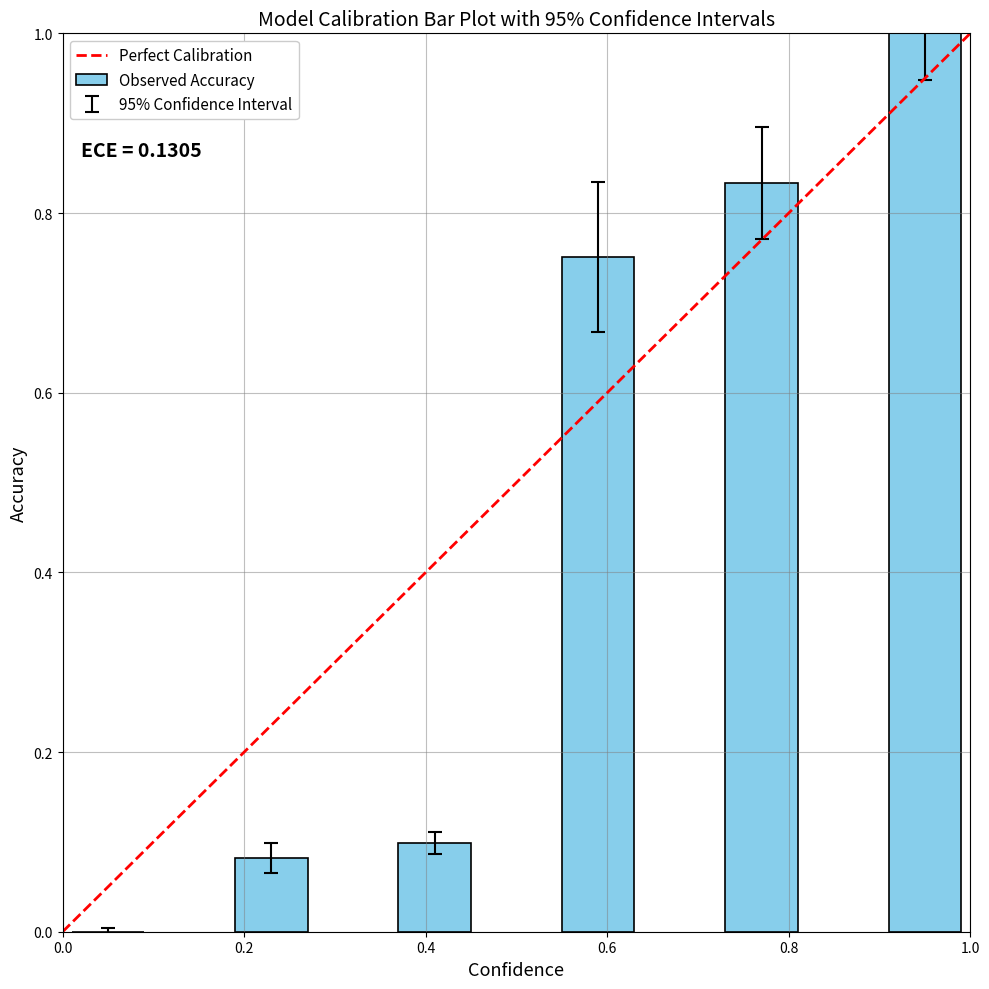

What is the greatest value displayed?

1.0